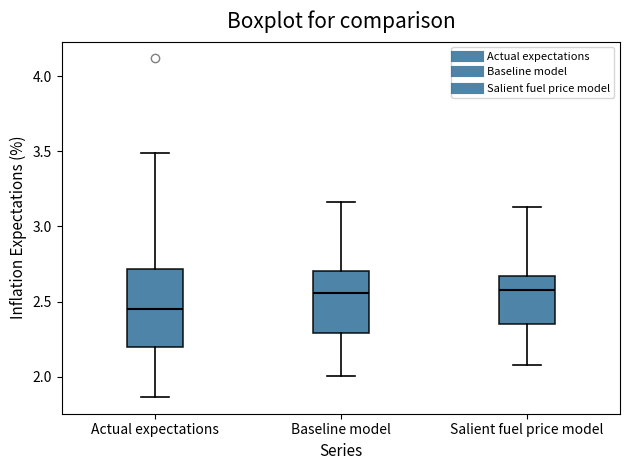

Reading left to right, transcribe this box plot: for each box, give where its median line is, the range the box spans, and where its two whiskers end, as read against the y-axis. The values are not printed on the chart, so give them approximately, as read against the axis.

Actual expectations: median 2.45, box 2.20 to 2.70, whiskers 1.85 to 3.50
Baseline model: median 2.55, box 2.30 to 2.70, whiskers 2.00 to 3.15
Salient fuel price model: median 2.60, box 2.35 to 2.65, whiskers 2.10 to 3.15